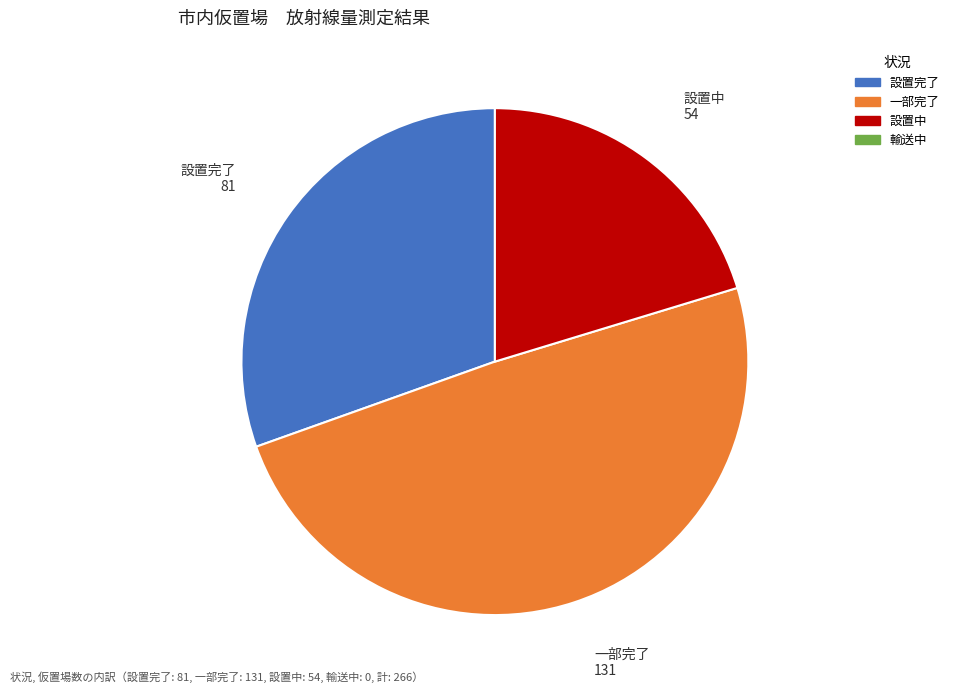

Is there a majority slice in this chart?

No